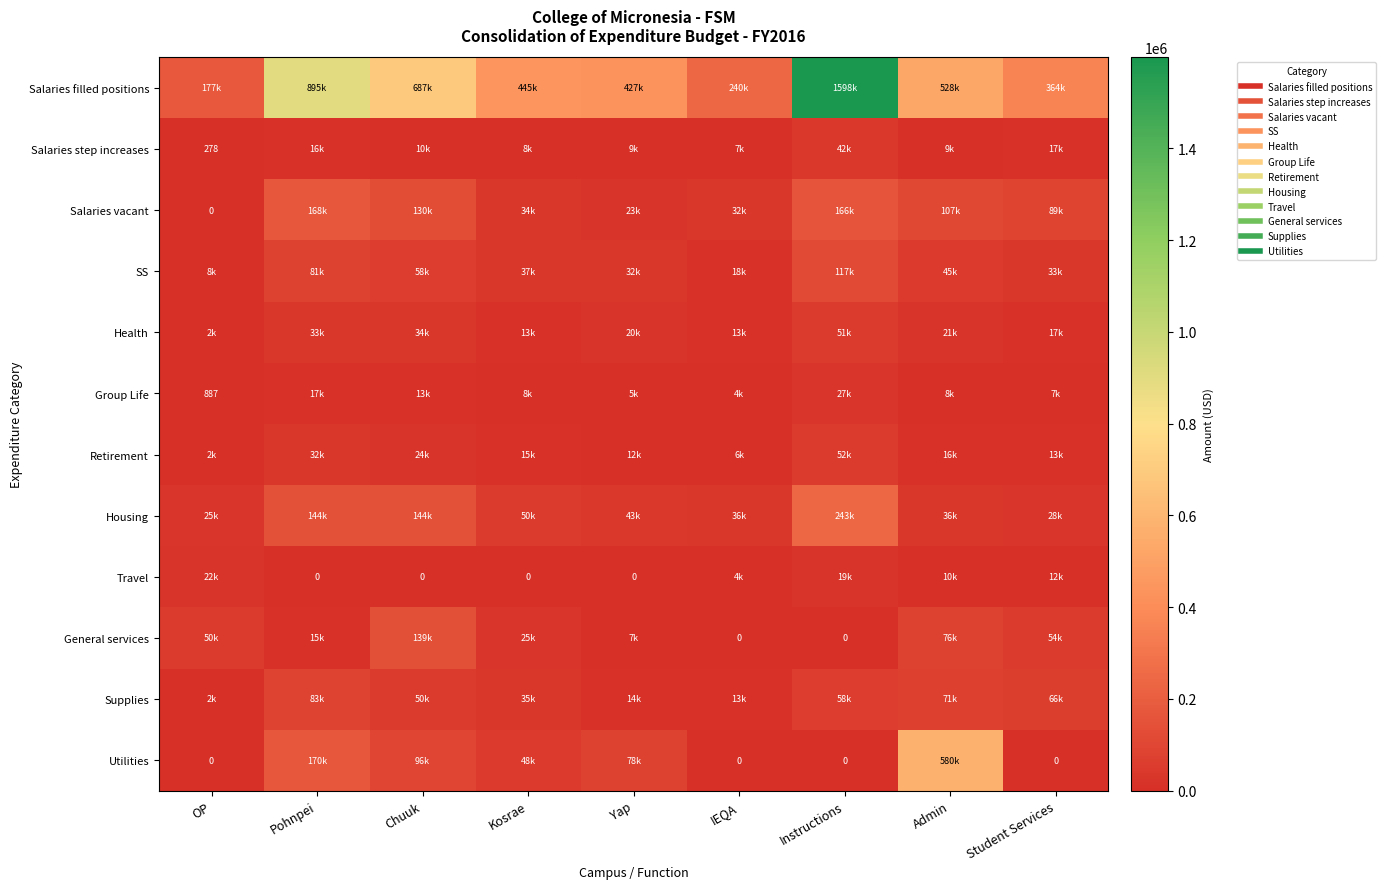

What is the spread (max minus min) of values at Instructions?

1598803